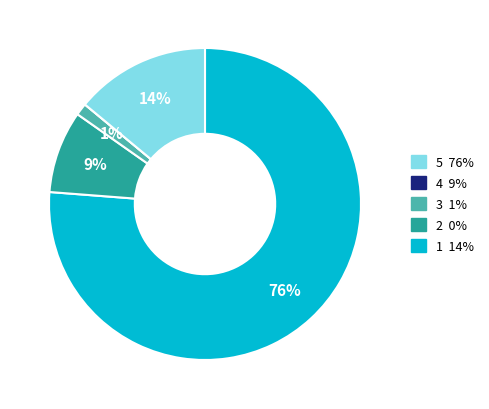

Is there a majority slice in this chart?

Yes